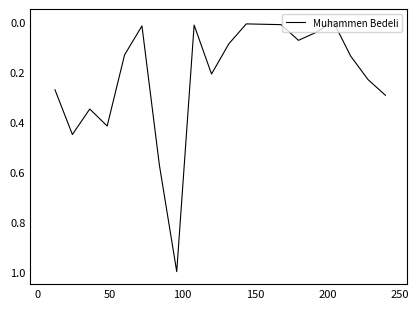

What is the difference between the maximum and minimum values?

1.0